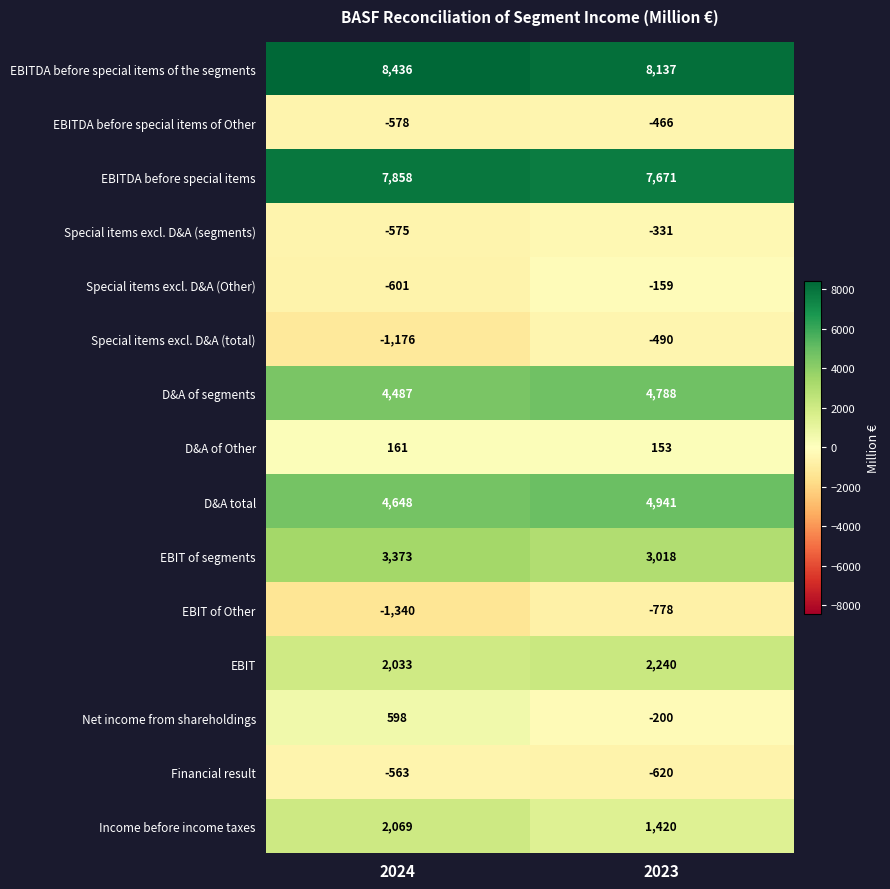

True or false: EBITDA before special items of the segments has a value of 8436 at 2024.

True